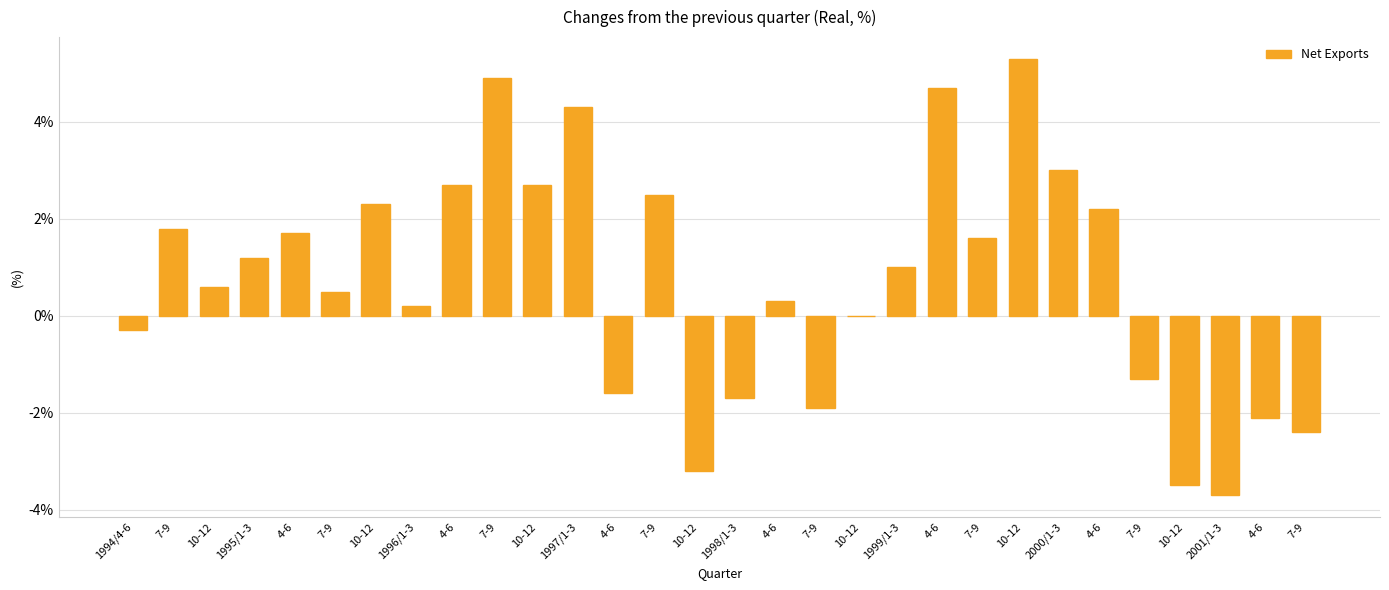

Count the number of categories in the chart.

30